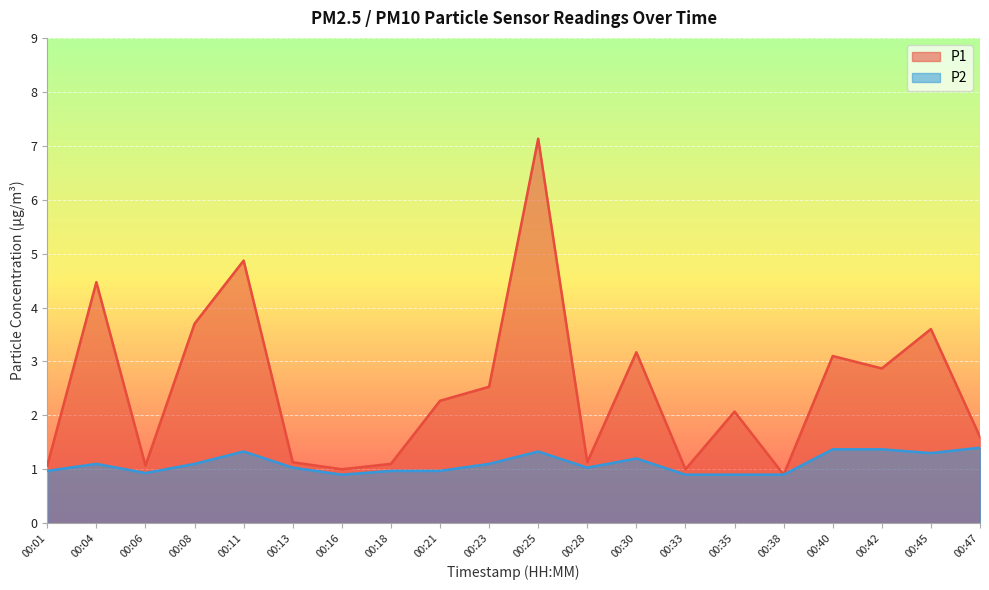

What is the total value across all series at 00:13?

2.2